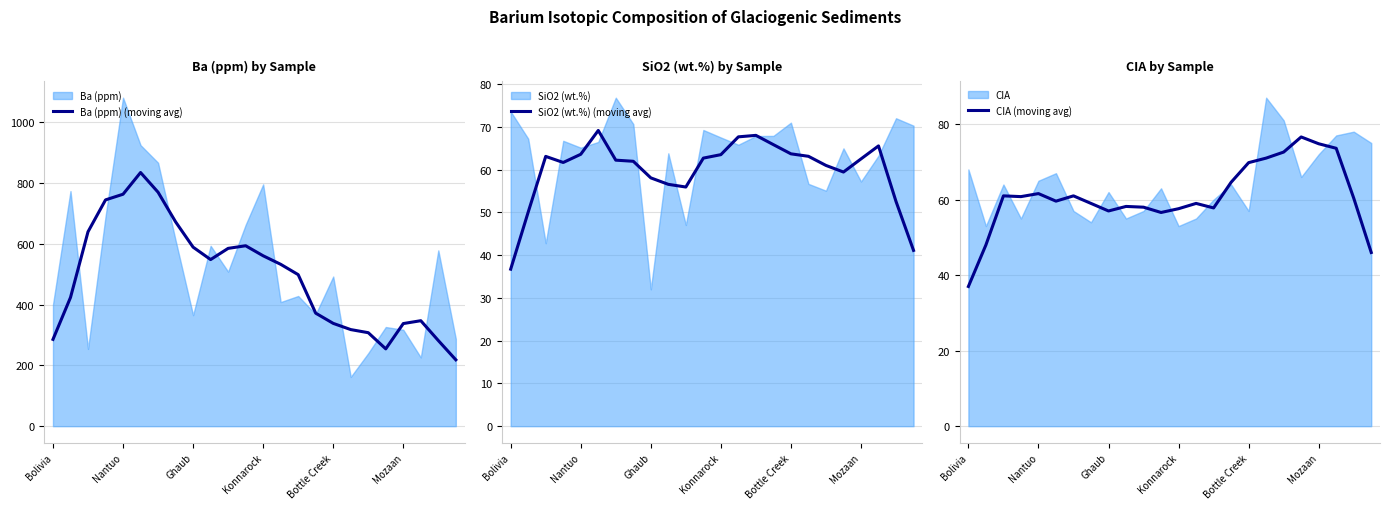

What is the maximum value for Ba (ppm) (moving avg)?

834.0